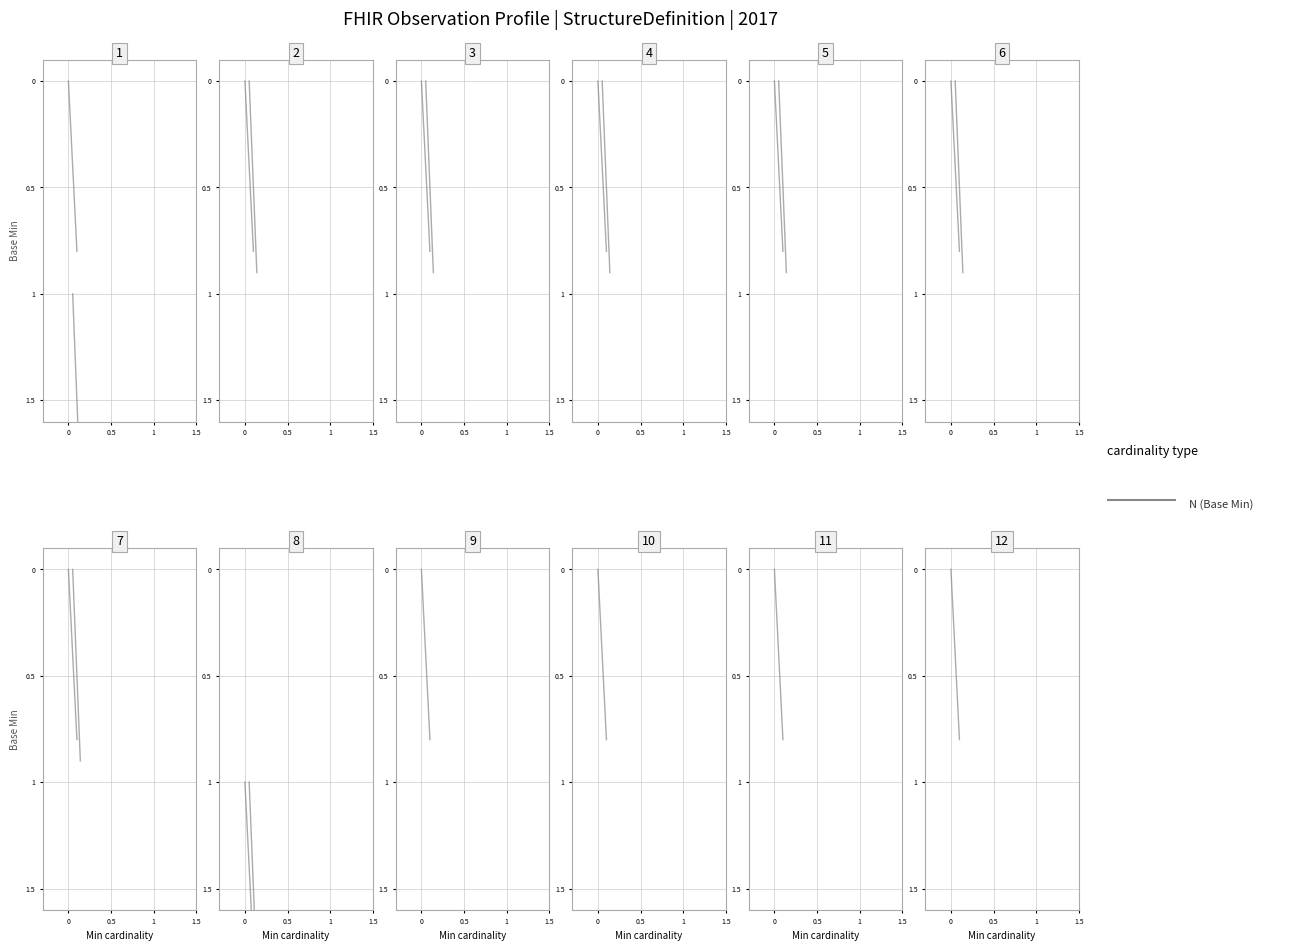

Which series has the largest range (max minus min)?

Base Min